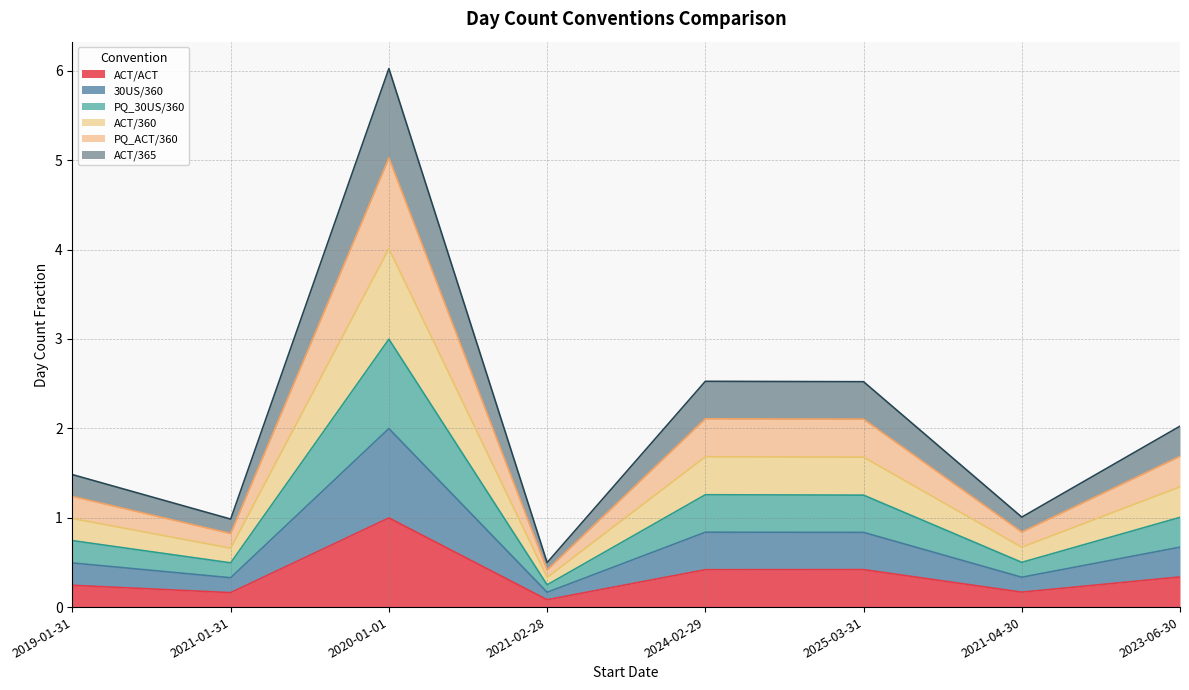

Rank the series at 2021-01-31 from highest to lowest value.

ACT/360, PQ_ACT/360, PQ_30US/360, 30US/360, ACT/365, ACT/ACT